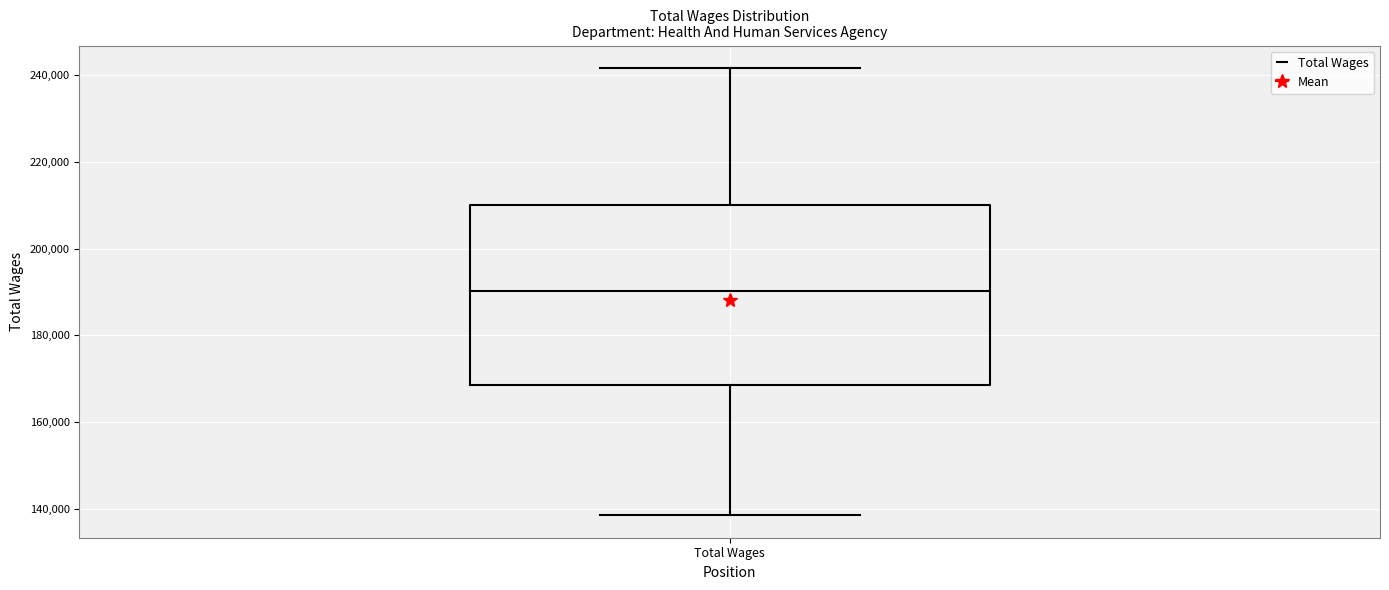

Read this box plot against the y-axis: the position of the median line, the range covered by the box, and the ends of both whiskers. The values are not printed on the chart, so give them approximately, as read against the axis.

median 190000, box 168000 to 210000, whiskers 138000 to 242000